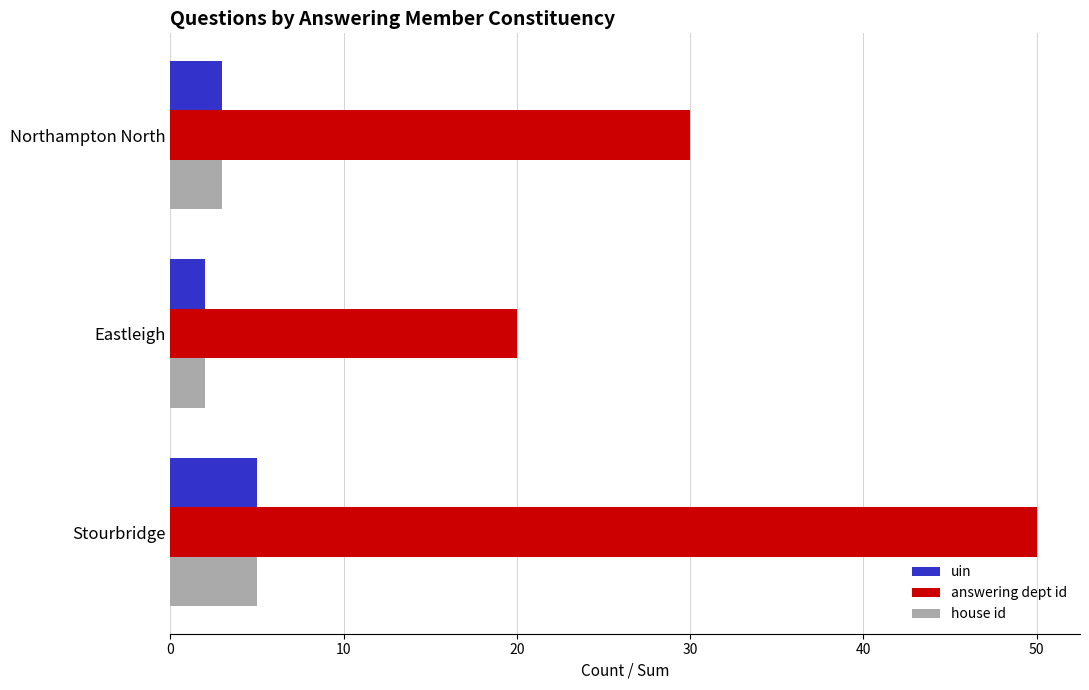

At which category does the chart reach its minimum across all series?

Eastleigh